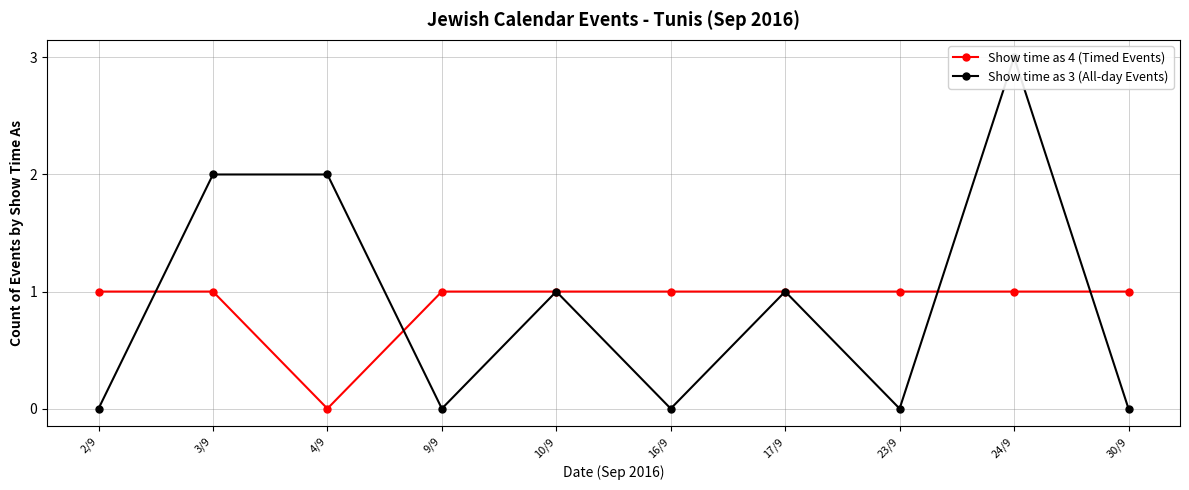

True or false: Show time as 4 (Timed Events) has more than 1 points higher than both neighbors.

False